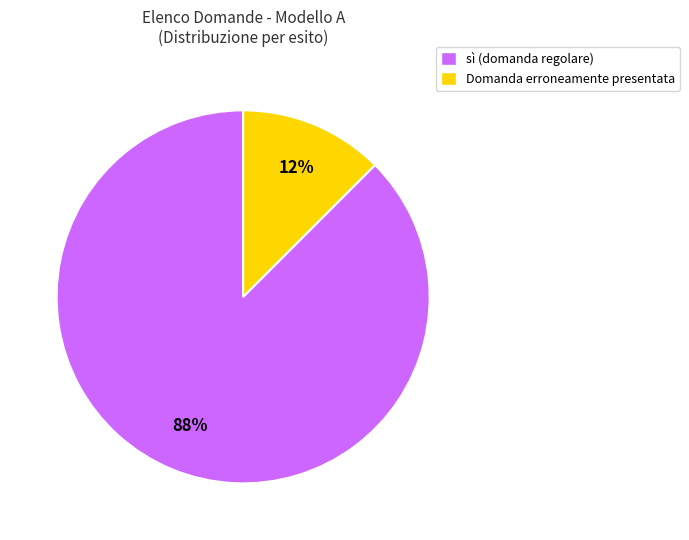

What is the smallest slice in the pie chart?

Domanda erroneamente presentata